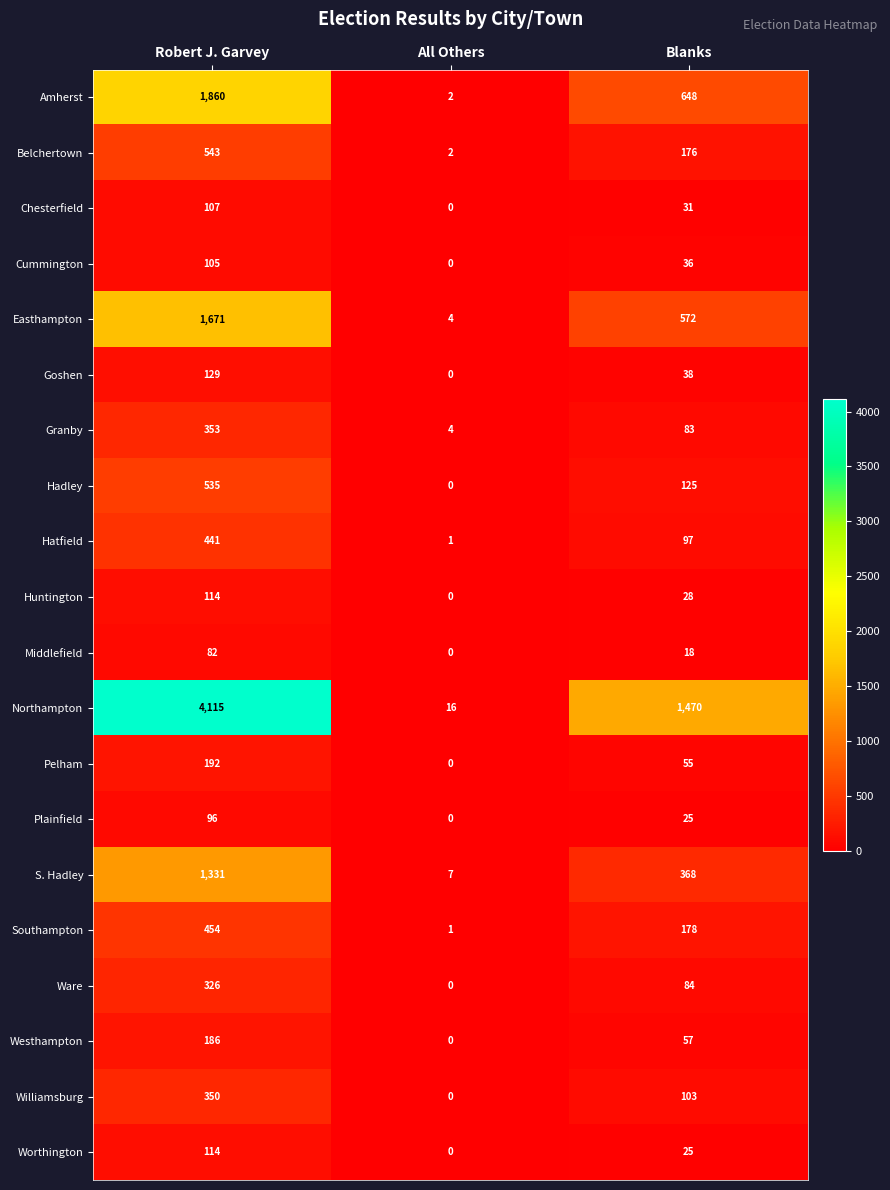

Count the Amherst values in the range 2 to 1860.

3